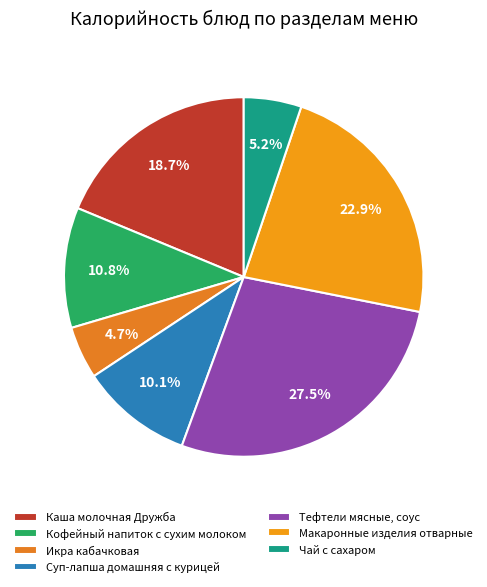

To the nearest percent, what is the combined percentage of Макаронные изделия отварные and Кофейный напиток с сухим молоком?

34%